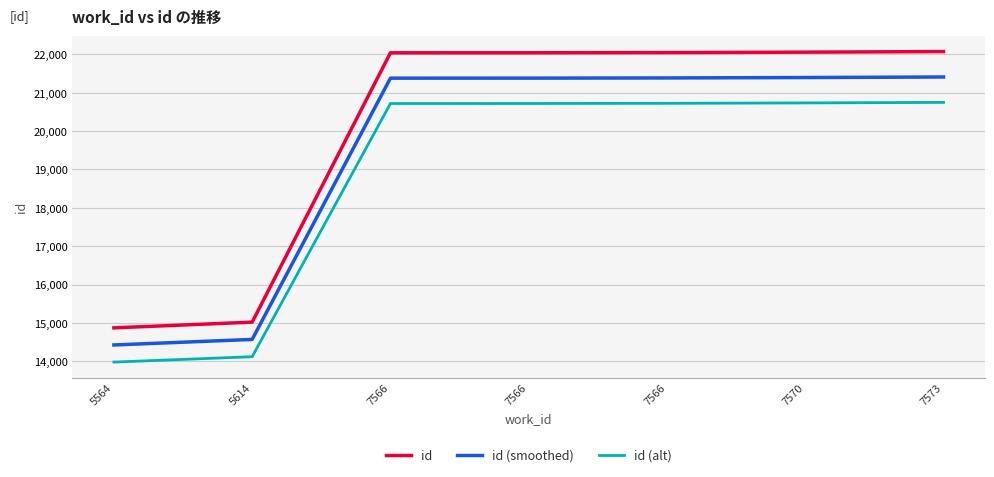

At how many categories does at least one series exceed 14680?

7